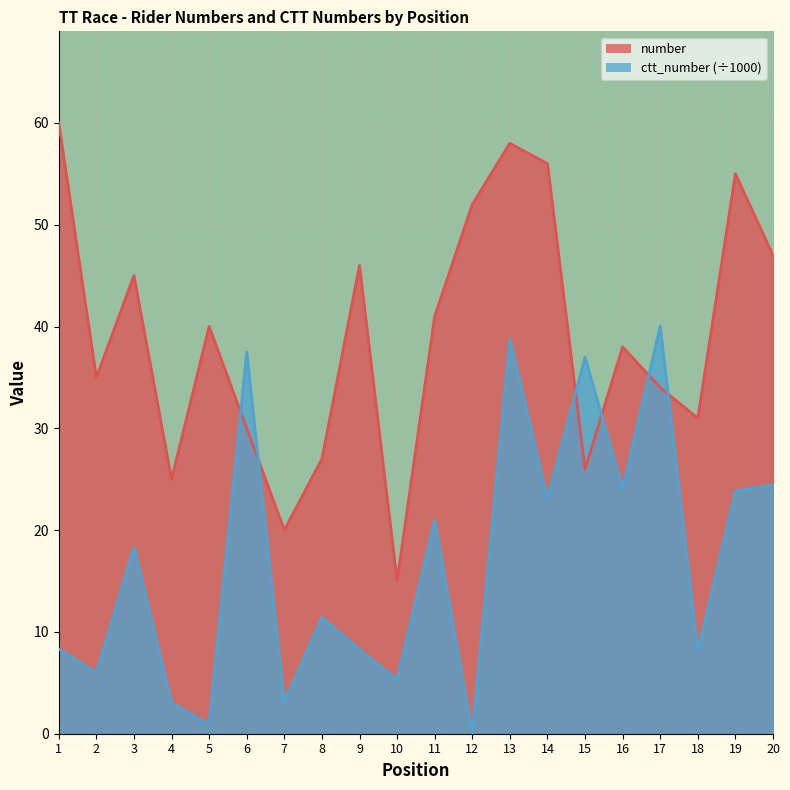

Rank the categories by number value from highest to lowest.

1, 13, 14, 19, 12, 20, 9, 3, 11, 5, 16, 2, 17, 18, 6, 8, 15, 4, 7, 10